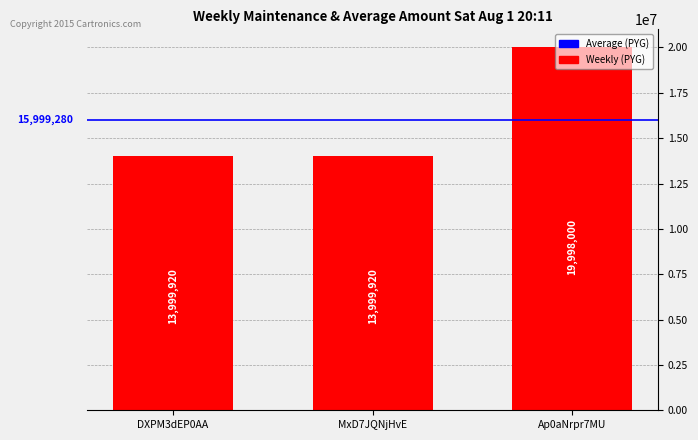

What position from the left is Ap0aNrpr7MU?

3